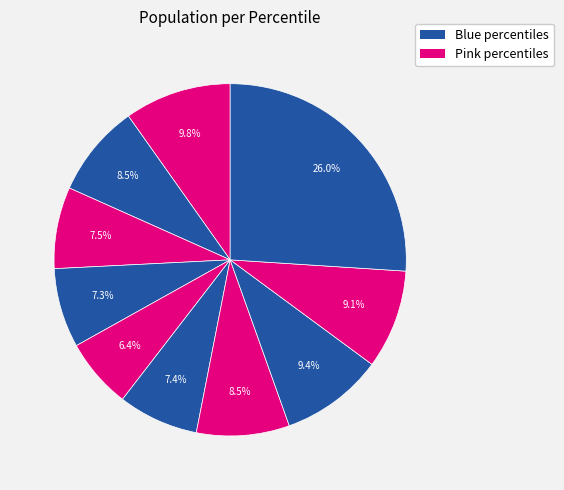

Count the number of slices in the pie.

10